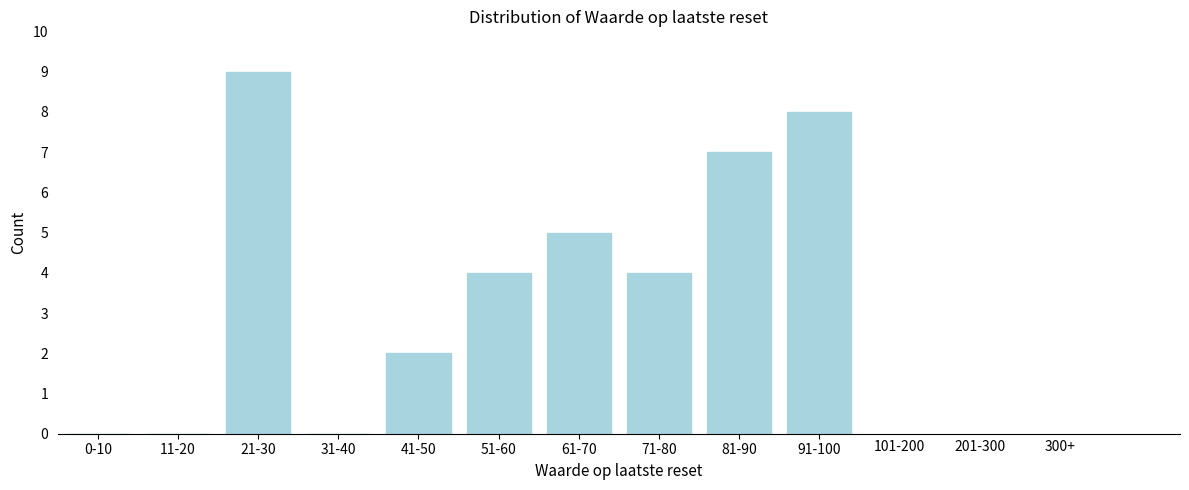

Reading left to right, transcribe all the data shown in this chart.

0-10=0	11-20=0	21-30=9	31-40=0	41-50=2	51-60=4	61-70=5	71-80=4	81-90=7	91-100=8